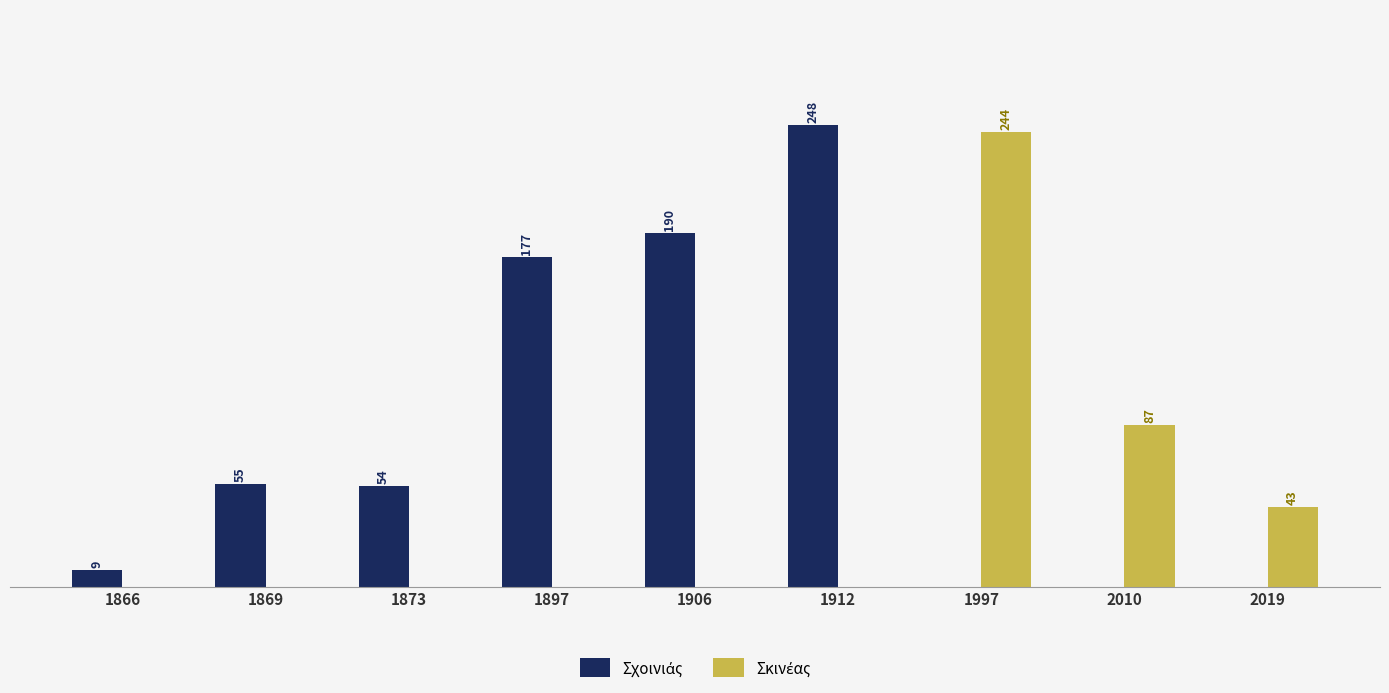

Which label corresponds to the smallest value in the chart?

1997